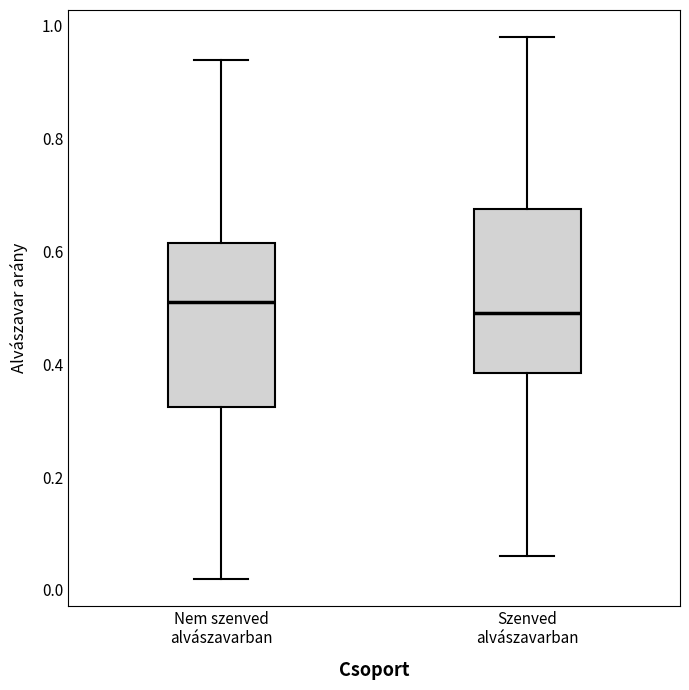

Where does the upper whisker of the box for Szenved alvászavarban end on the y-axis? The values are not printed on the chart, so give them approximately, as read against the axis.

0.98